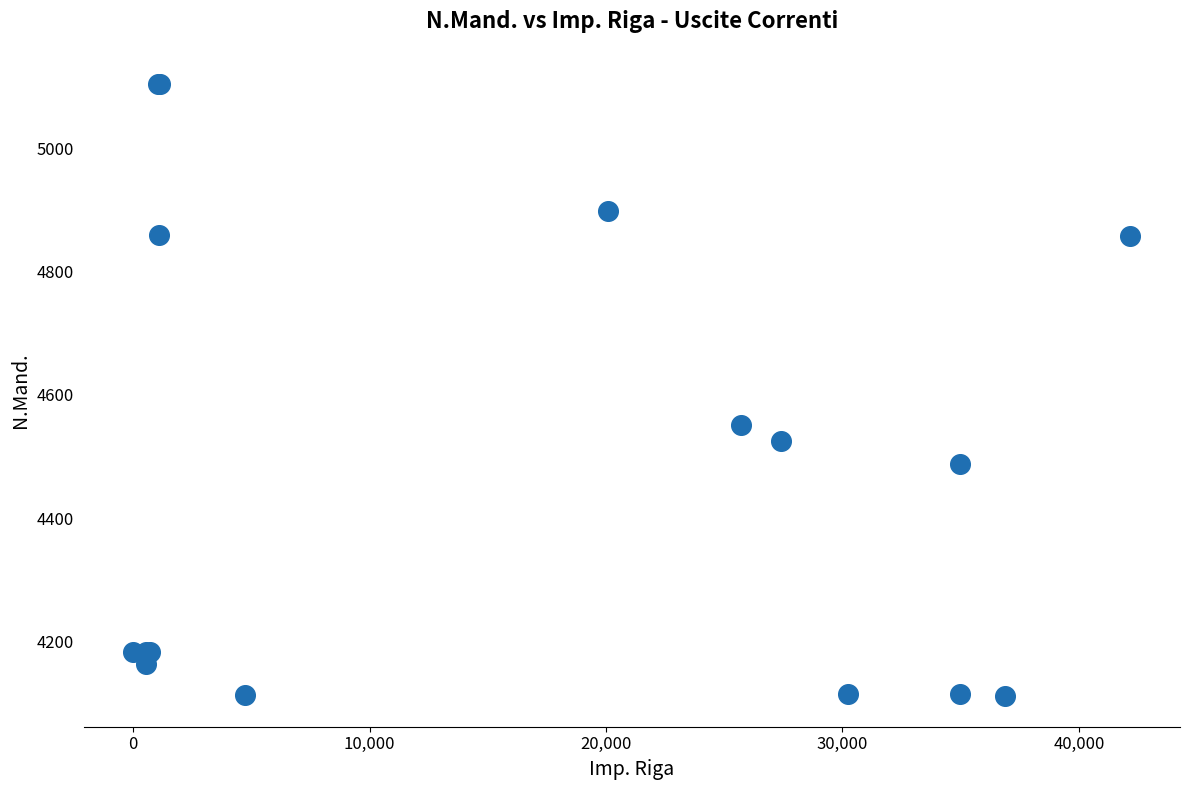

What Y value in the scatter plot is closest to 4608?

4551